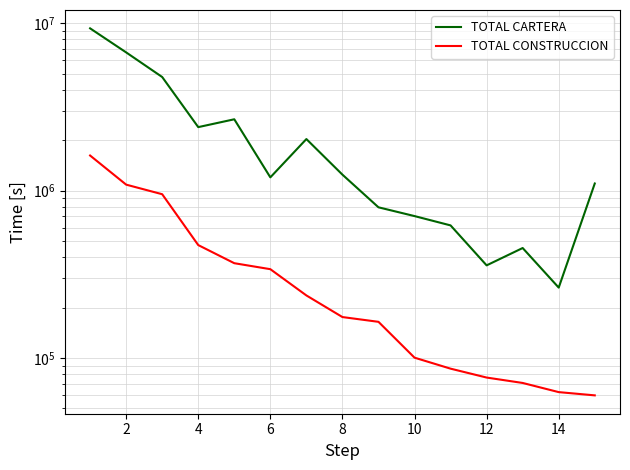

How many distinct data groups are displayed?

2